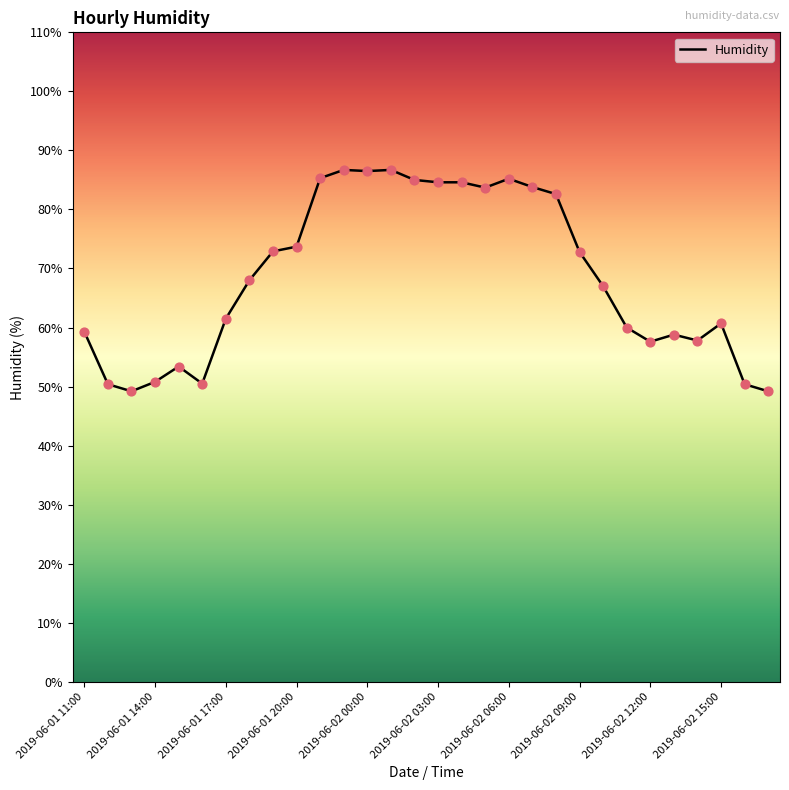

What is the difference between the maximum and minimum values?

37.5